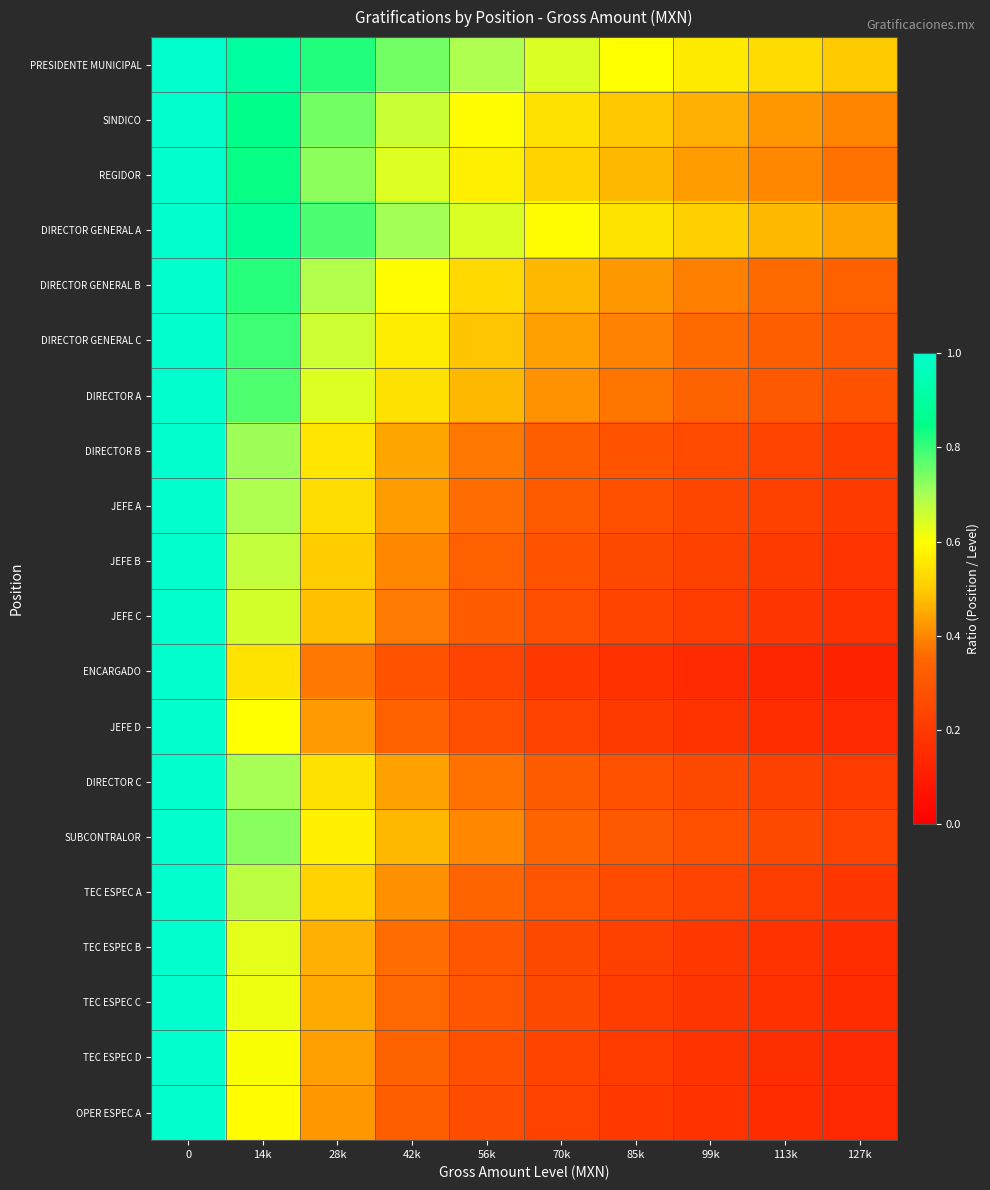

Which series has the largest total across all categories?

PRESIDENTE MUNICIPAL